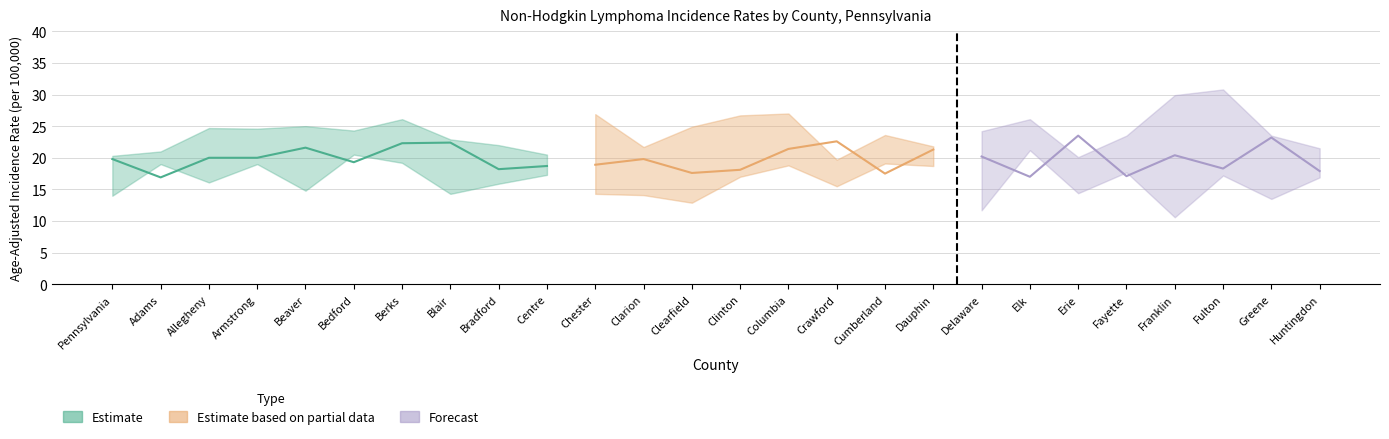

Reading right to left, extract all data points from this chart.

Age-Adjusted Rate: Huntingdon=17.9	Greene=23.2	Fulton=18.3	Franklin=20.4	Fayette=17.1	Erie=23.5	Elk=17.0	Delaware=20.2	Dauphin=21.3	Cumberland=17.5	Crawford=22.6	Columbia=21.4	Clinton=18.1	Clearfield=17.6	Clarion=19.8	Chester=18.9	Centre=18.7	Bradford=18.2	Blair=22.4	Berks=22.3	Bedford=19.3	Beaver=21.6	Armstrong=20.0	Allegheny=20.0	Adams=16.9	Pennsylvania=19.8
Lower CI: Huntingdon=16.9	Greene=13.5	Fulton=17.2	Franklin=10.6	Fayette=17.7	Erie=14.4	Elk=21.2	Delaware=11.7	Dauphin=18.7	Cumberland=19.1	Crawford=15.5	Columbia=18.8	Clinton=17.0	Clearfield=12.9	Clarion=14.1	Chester=14.3	Centre=17.3	Bradford=15.9	Blair=14.3	Berks=19.2	Bedford=20.5	Beaver=14.8	Armstrong=19.0	Allegheny=16.1	Adams=19.0	Pennsylvania=14.0
Upper CI: Huntingdon=21.5	Greene=23.5	Fulton=30.8	Franklin=29.9	Fayette=23.5	Erie=20.1	Elk=26.1	Delaware=24.2	Dauphin=21.8	Cumberland=23.6	Crawford=19.7	Columbia=27.0	Clinton=26.7	Clearfield=24.9	Clarion=21.7	Chester=26.9	Centre=20.5	Bradford=22.0	Blair=22.9	Berks=26.1	Bedford=24.3	Beaver=25.0	Armstrong=24.6	Allegheny=24.7	Adams=21.0	Pennsylvania=20.3